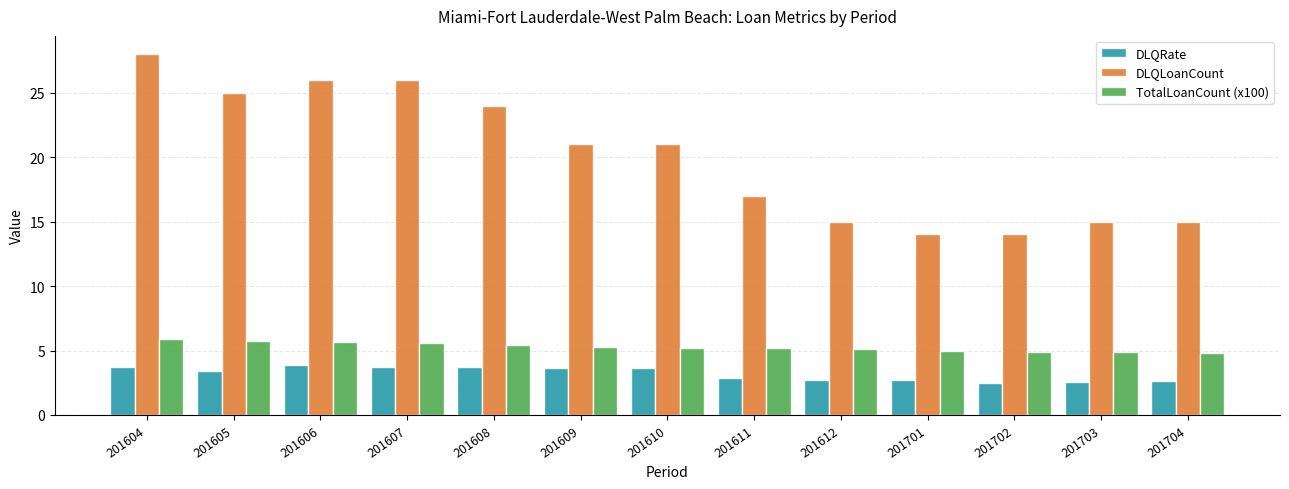

How many groups of bars are there?

13